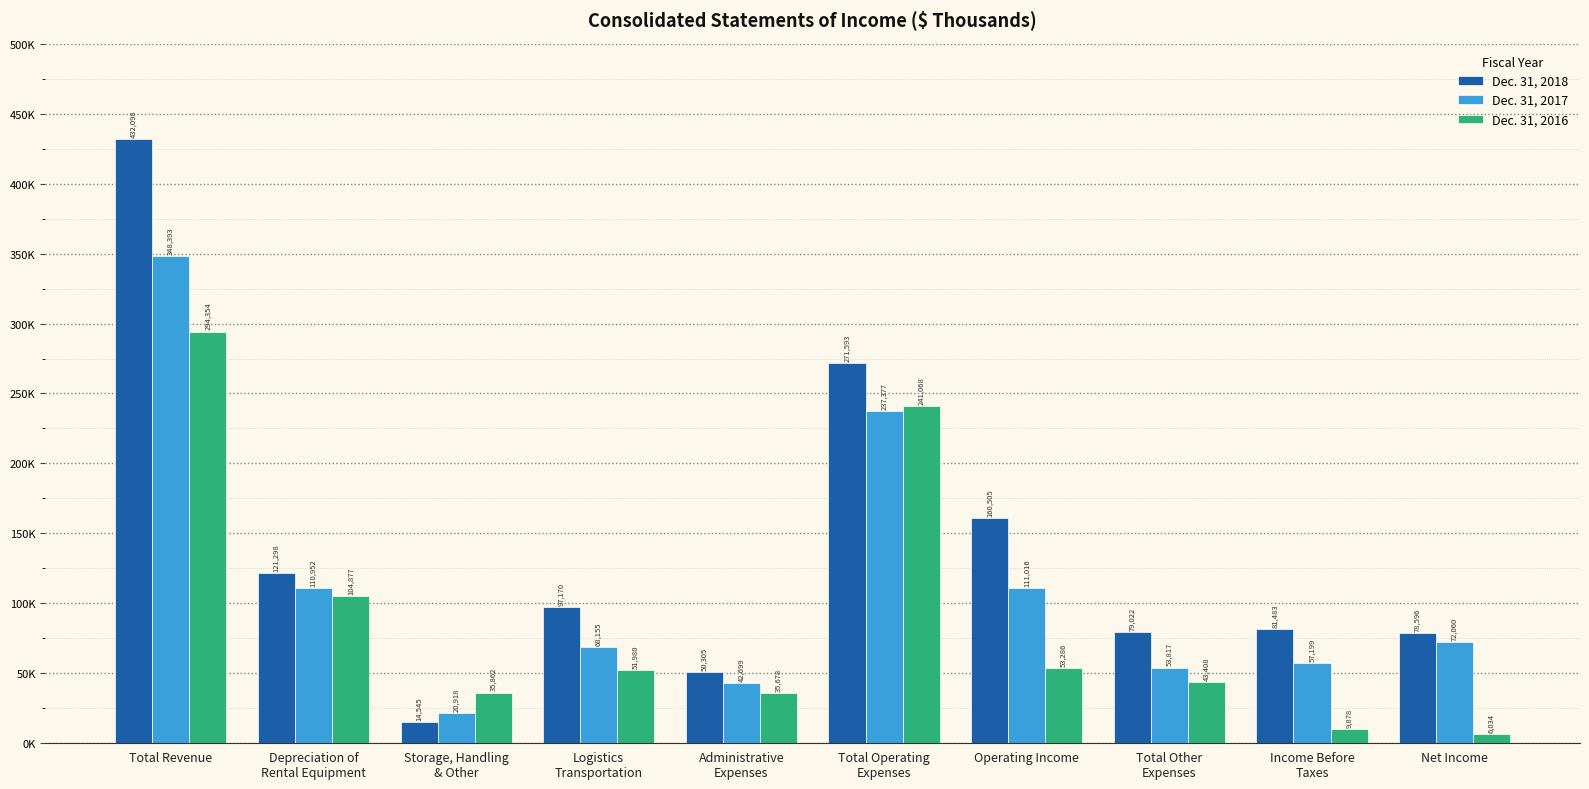

Does the chart contain stacked bars?

No